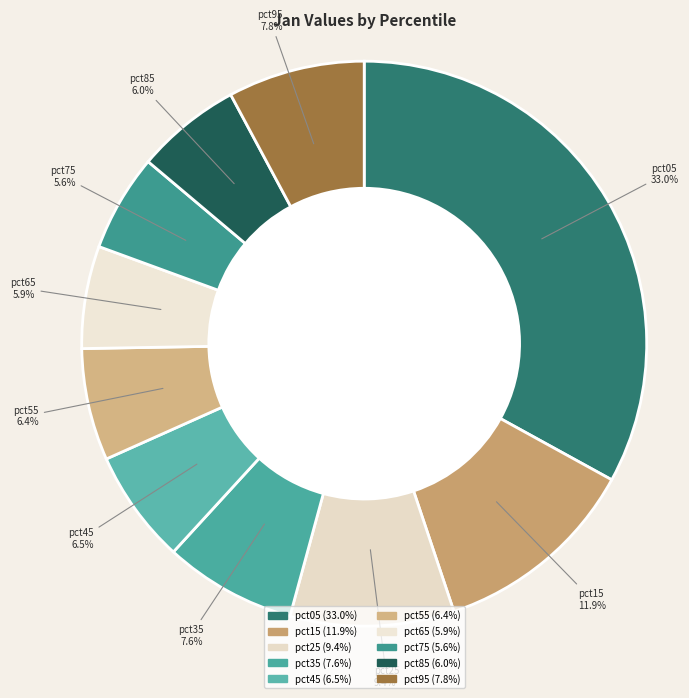

To the nearest percent, what percentage of the pie is pct15?

12%